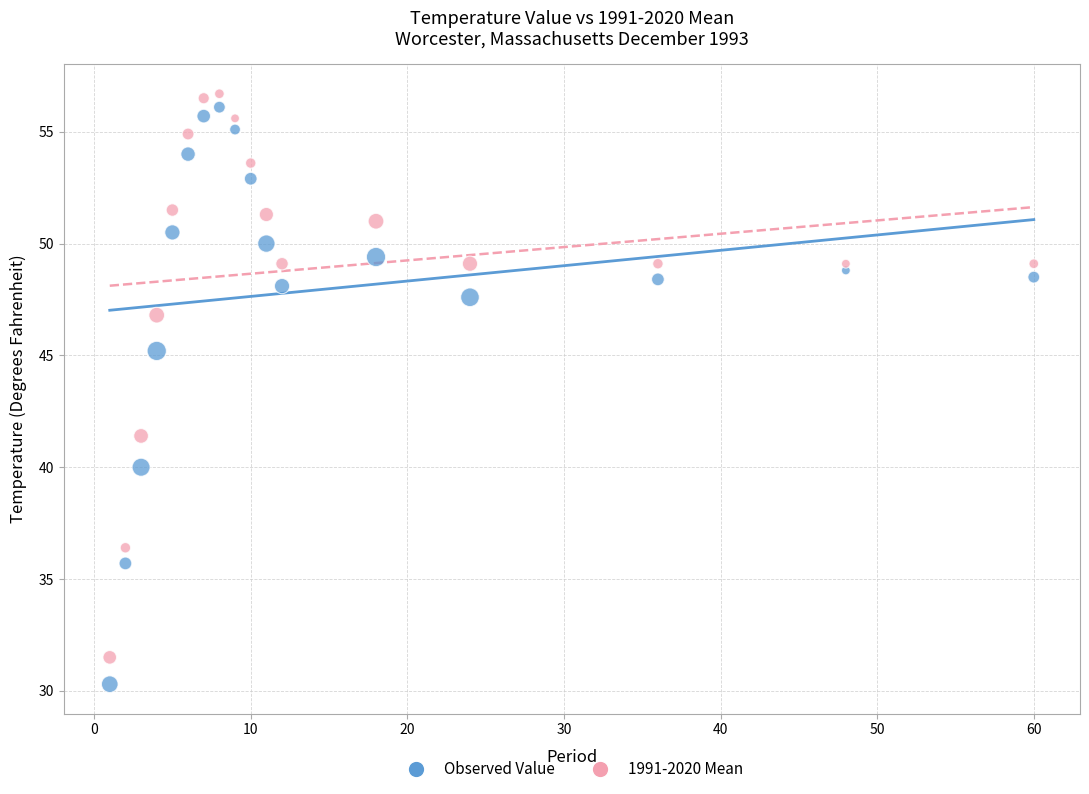

Which series contains the lowest Y value?

Observed Value